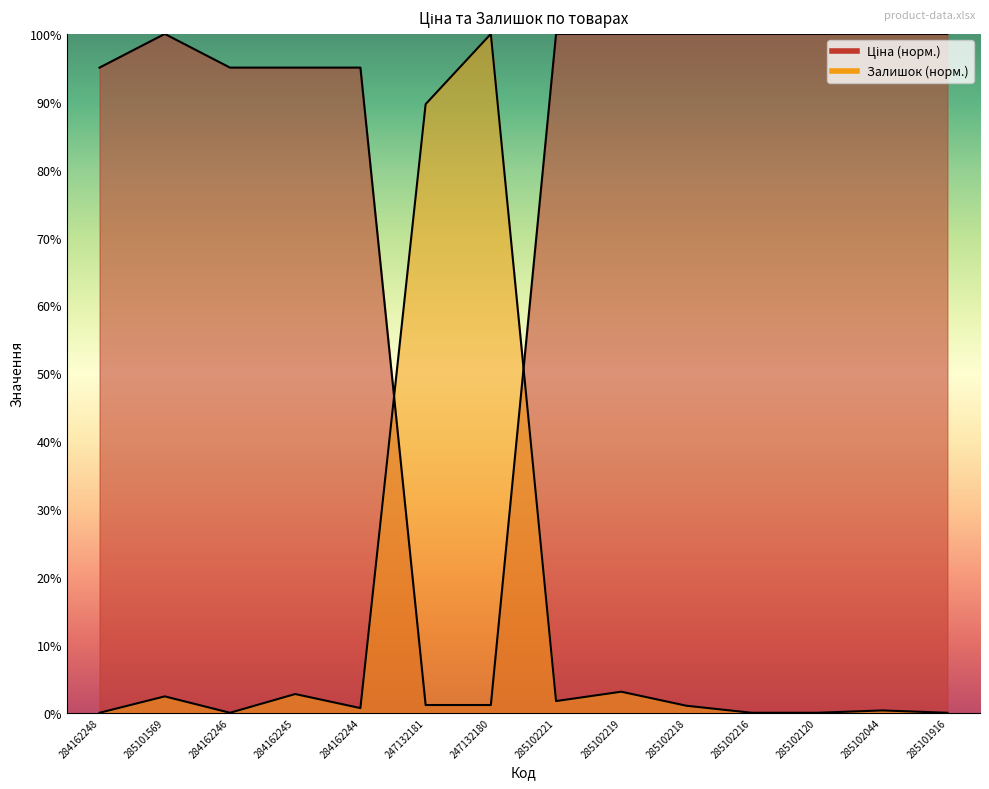

How many intersections are there between Ціна and Залишок?

2